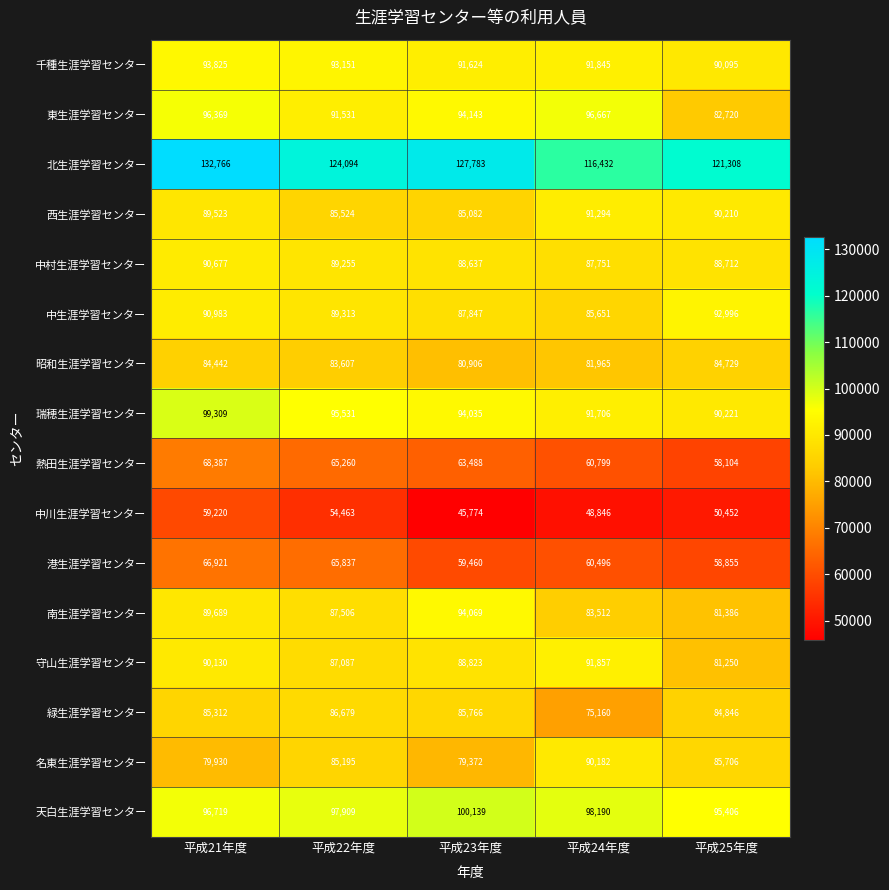

Rank the series at 平成21年度 from lowest to highest value.

中川生涯学習センター, 港生涯学習センター, 熱田生涯学習センター, 名東生涯学習センター, 昭和生涯学習センター, 緑生涯学習センター, 西生涯学習センター, 南生涯学習センター, 守山生涯学習センター, 中村生涯学習センター, 中生涯学習センター, 千種生涯学習センター, 東生涯学習センター, 天白生涯学習センター, 瑞穂生涯学習センター, 北生涯学習センター